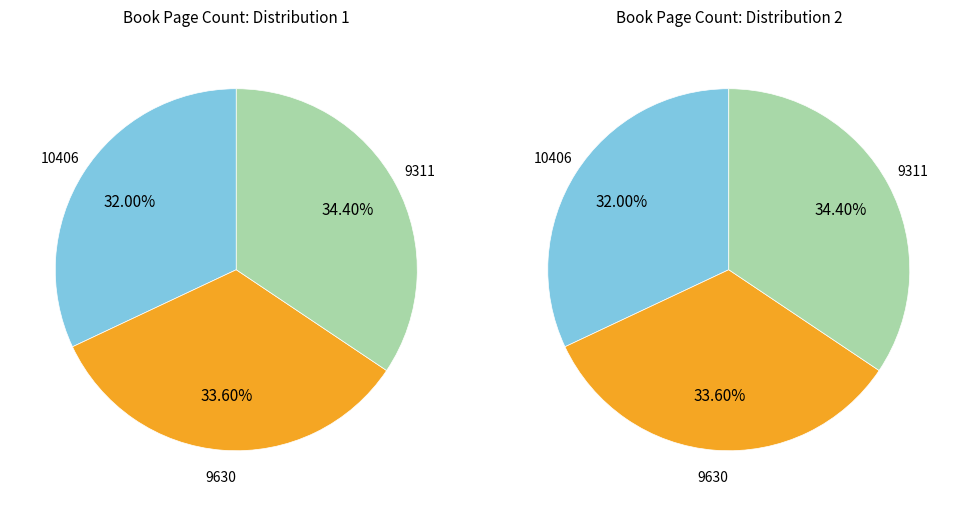

Which slice is the smallest?

10406